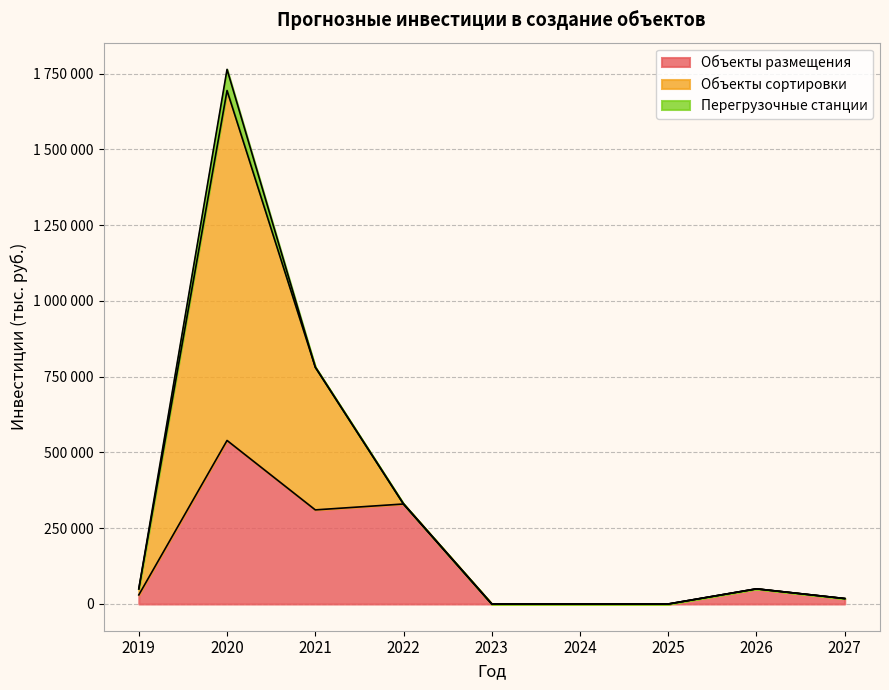

In Объекты размещения, how many points are lower than both neighbors (excluding endpoints)?

1